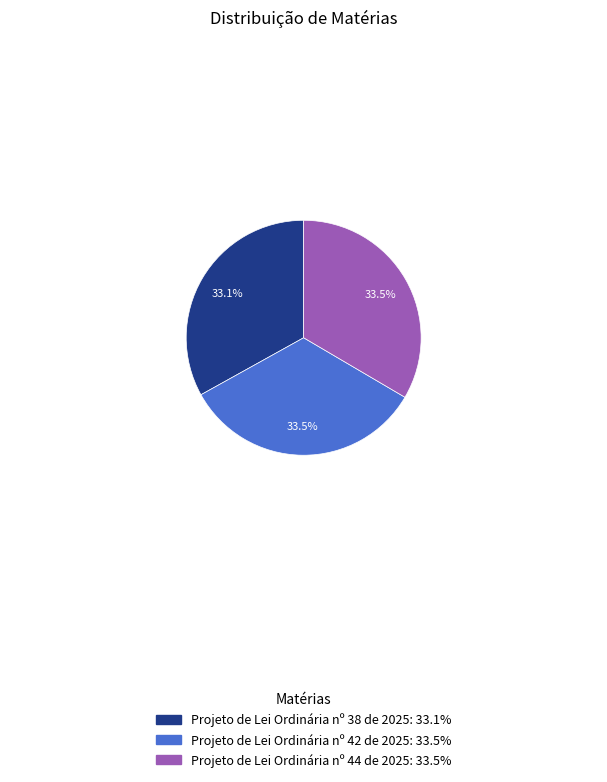

To the nearest percent, what is the average slice percentage?

33%